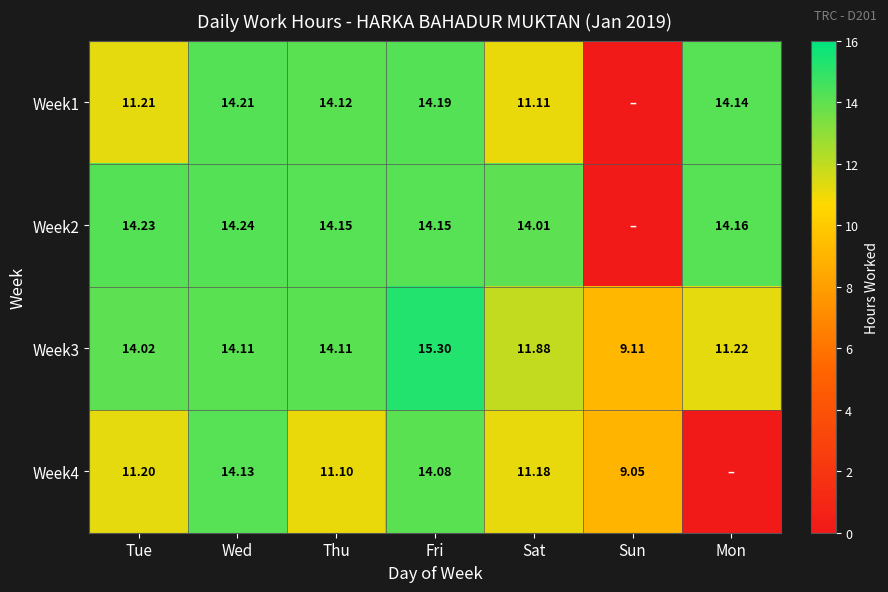

Which category has the highest value in the Week3 series?

Fri